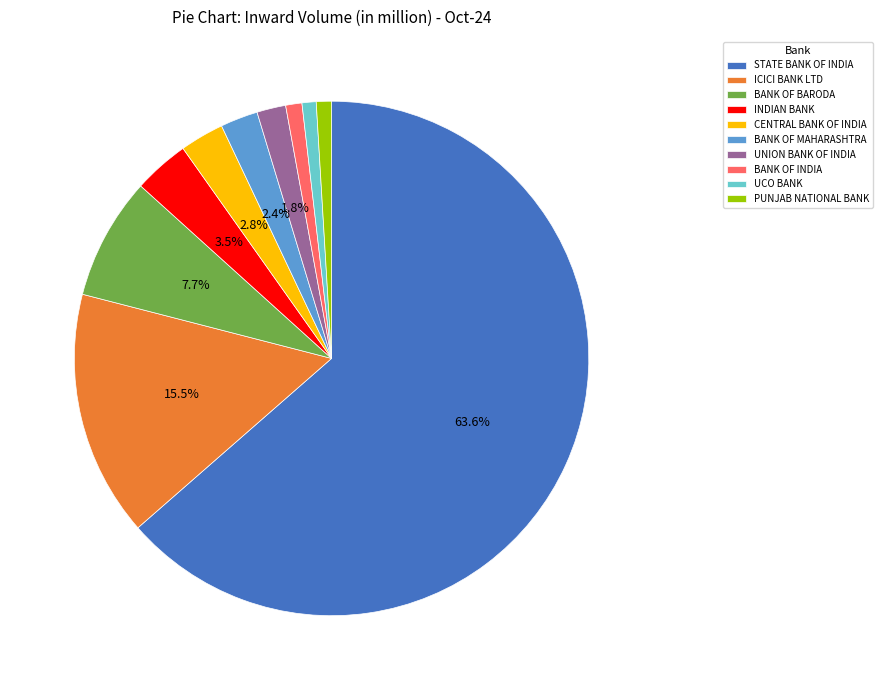

True or false: CENTRAL BANK OF INDIA accounts for 17% of the total.

False